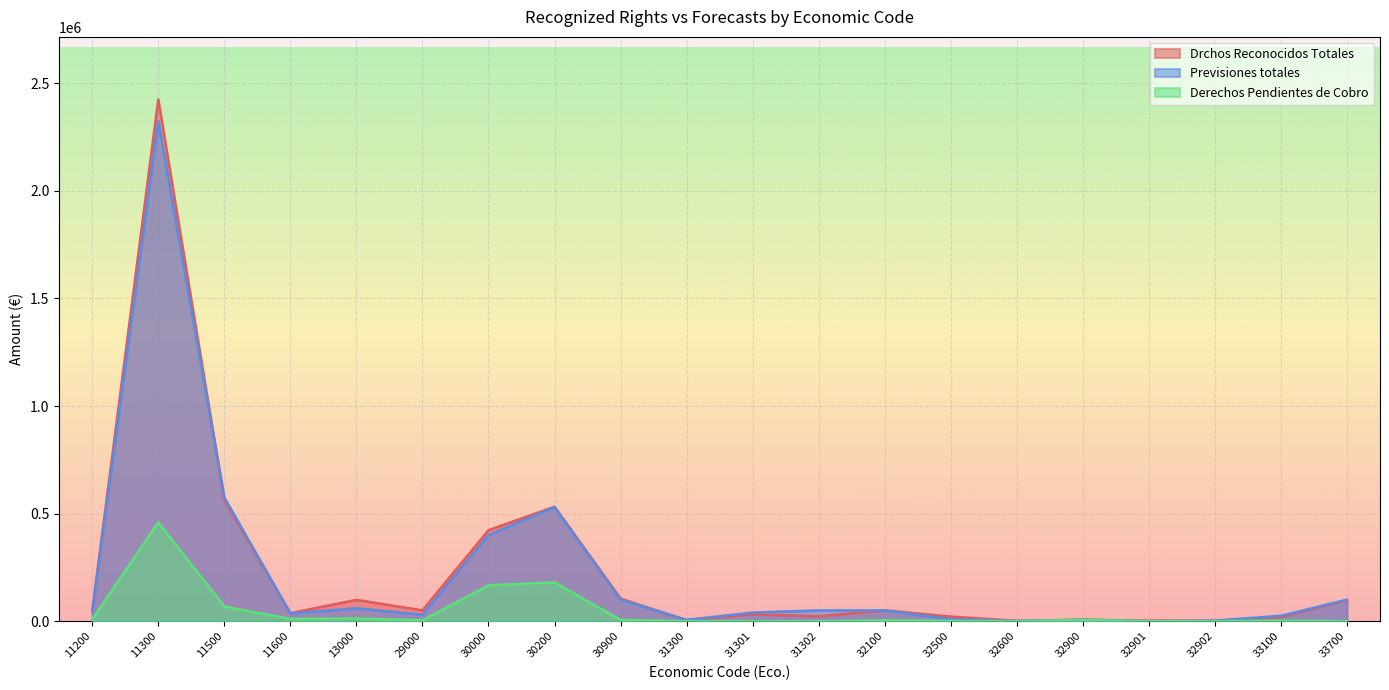

At how many categories does at least one series exceed 1709539?

1